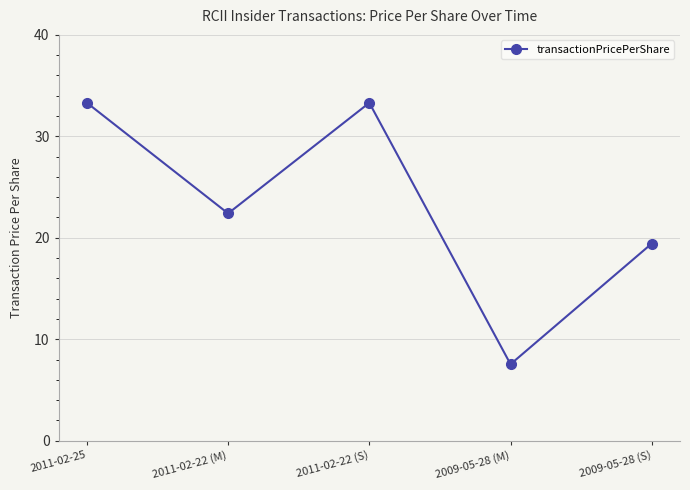

Does the chart display data point markers on the line(s)?

Yes